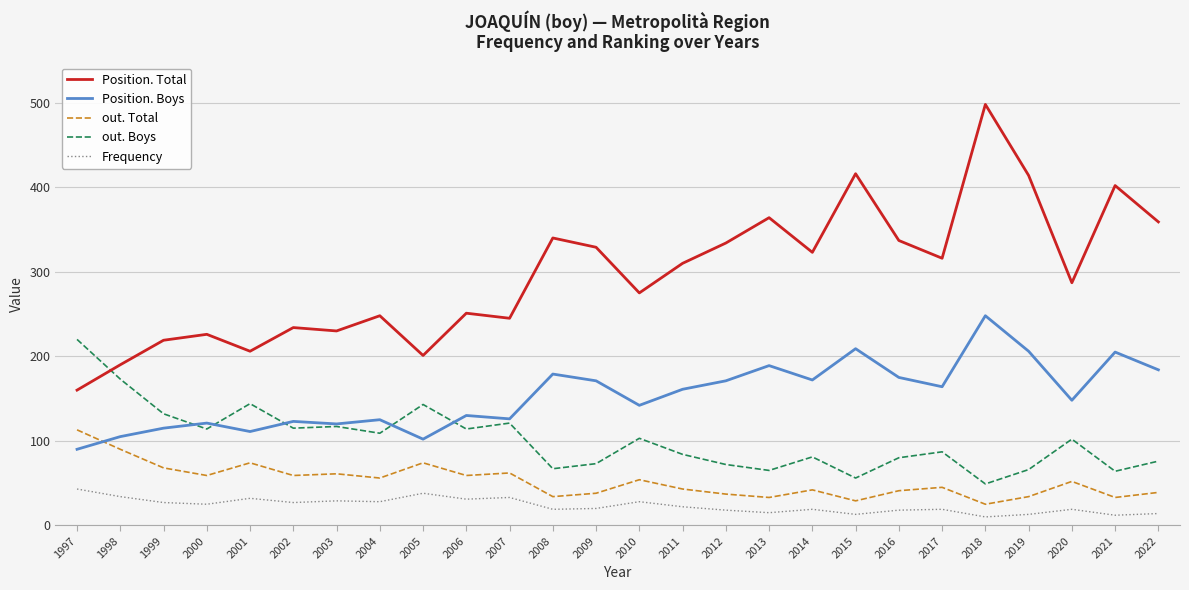

How many lines are shown in the chart?

5